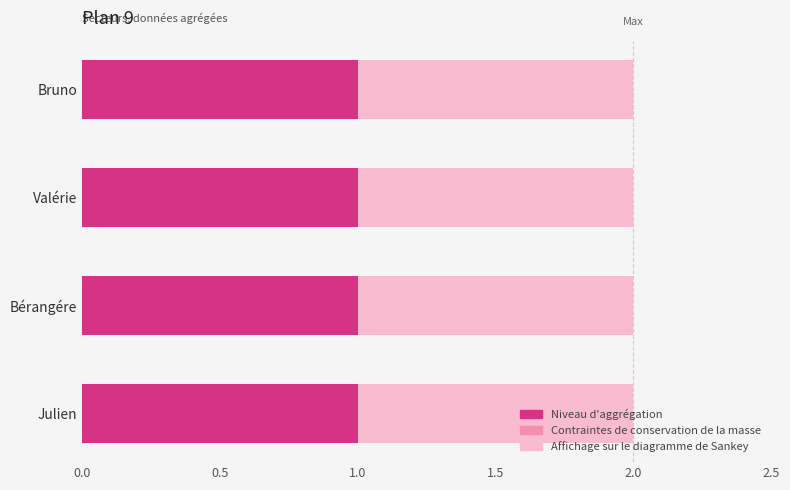

True or false: Contraintes de conservation de la masse has a value of 0 at Bruno.

True